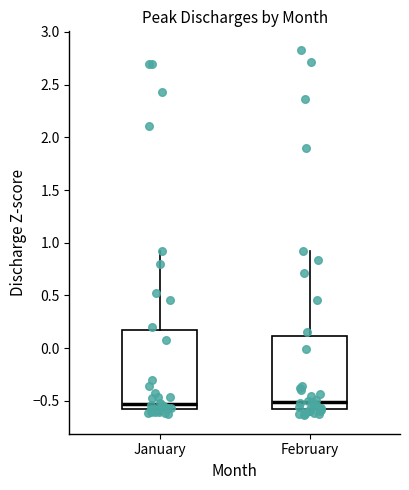

Reading left to right, transcribe this box plot: for each box, give where its median line is, the range the box spans, and where its two whiskers end, as read against the y-axis. The values are not printed on the chart, so give them approximately, as read against the axis.

January: median -0.55, box -0.60 to 0.15, whiskers -0.65 to 0.90
February: median -0.50, box -0.60 to 0.10, whiskers -0.65 to 0.90